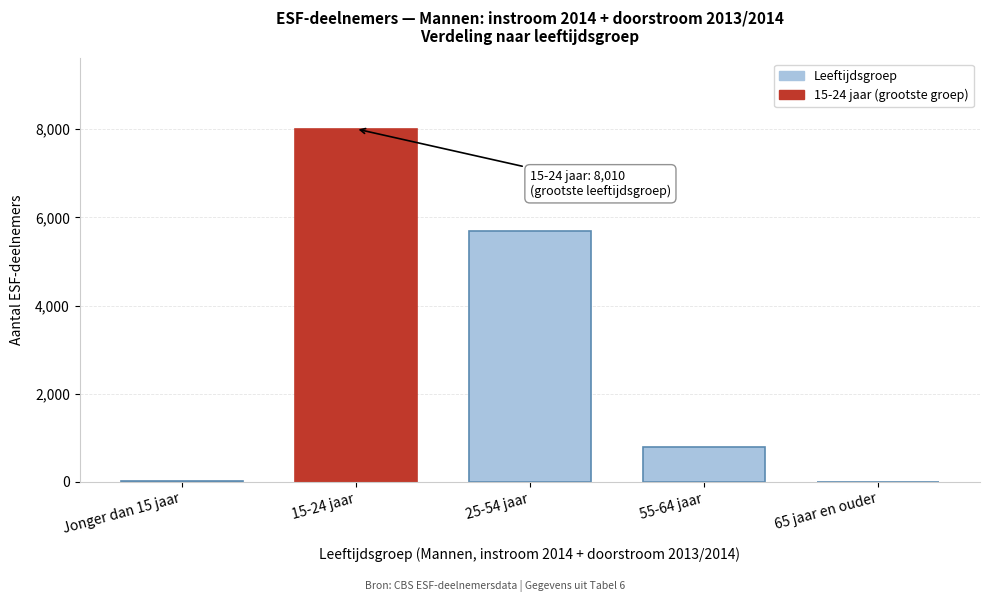

What is the change in value from 15-24 jaar to 65 jaar en ouder?

-8010